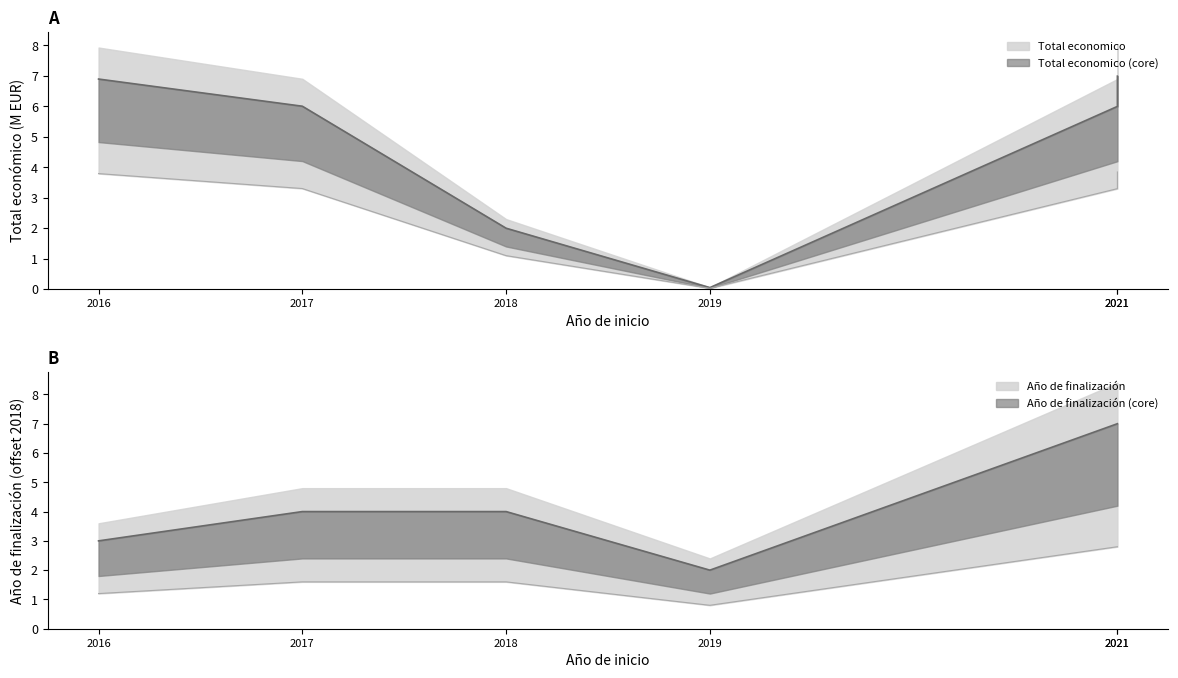

Rank the series by their maximum value, from lowest to highest.

Total economico, Ano de finalizacion